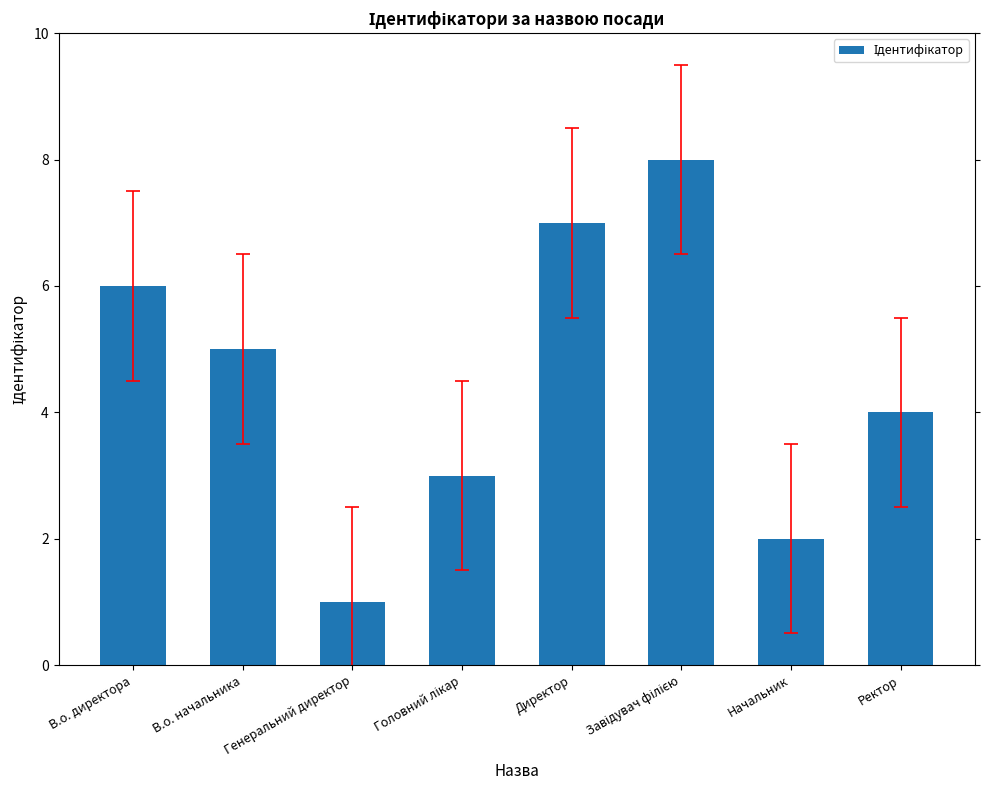

What is the difference between the maximum and second lowest values?

6